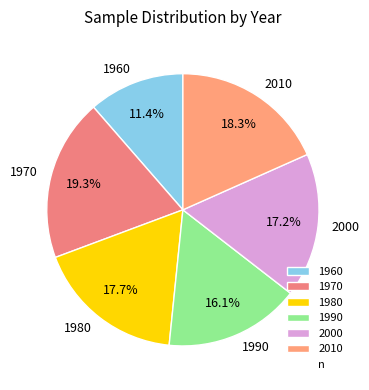

To the nearest percent, what is the difference between the 1990 and 1960 slice percentages?

5%